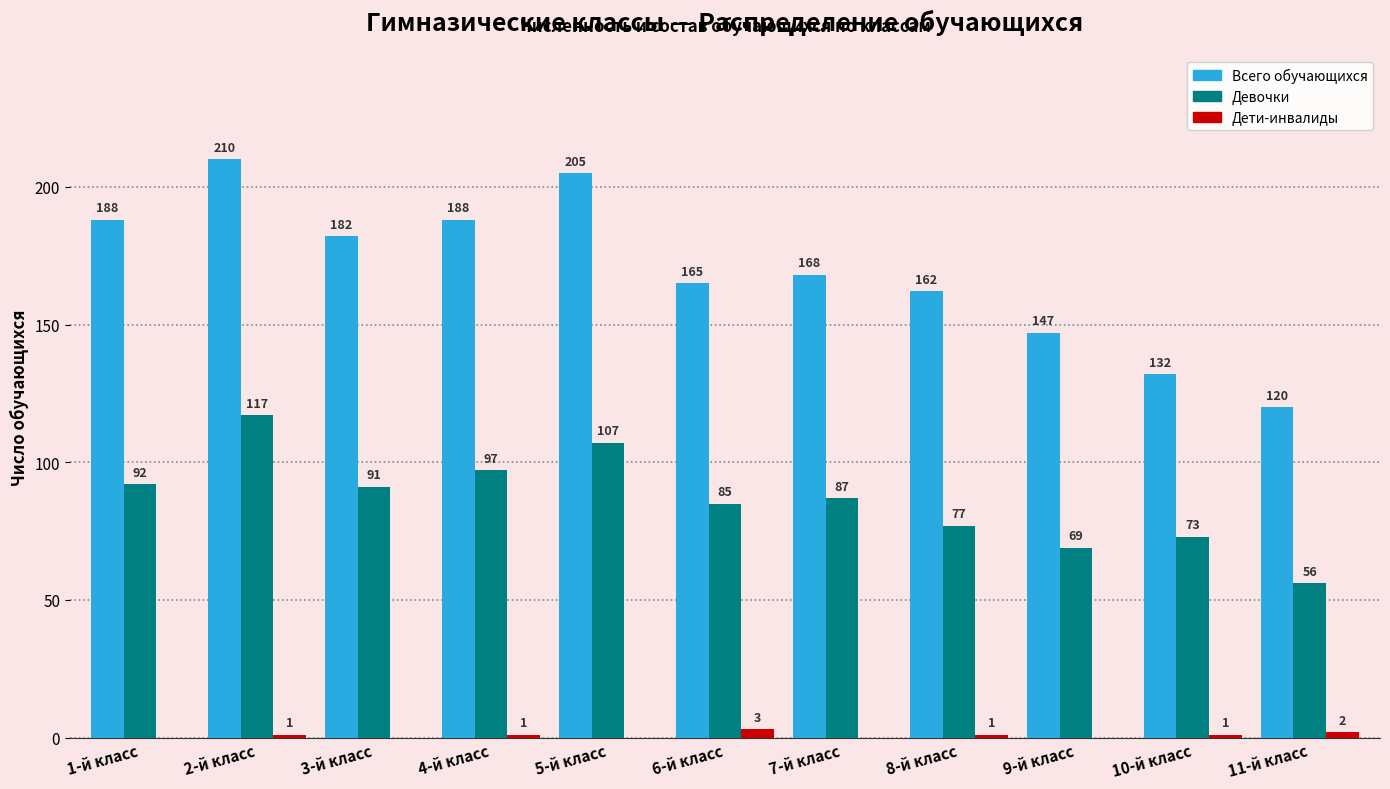

Reading right to left, list all the values displayed in this chart.

Всего обучающихся: 11-й класс=120	10-й класс=132	9-й класс=147	8-й класс=162	7-й класс=168	6-й класс=165	5-й класс=205	4-й класс=188	3-й класс=182	2-й класс=210	1-й класс=188
Девочки: 11-й класс=56	10-й класс=73	9-й класс=69	8-й класс=77	7-й класс=87	6-й класс=85	5-й класс=107	4-й класс=97	3-й класс=91	2-й класс=117	1-й класс=92
Дети-инвалиды: 11-й класс=2	10-й класс=1	9-й класс=0	8-й класс=1	7-й класс=0	6-й класс=3	5-й класс=0	4-й класс=1	3-й класс=0	2-й класс=1	1-й класс=0